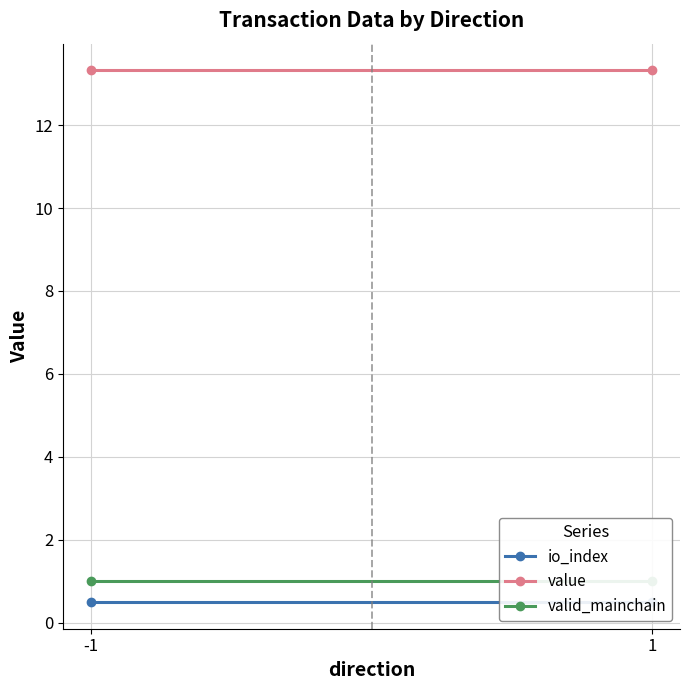

What is the difference between the highest and lowest values at 1?

12.8